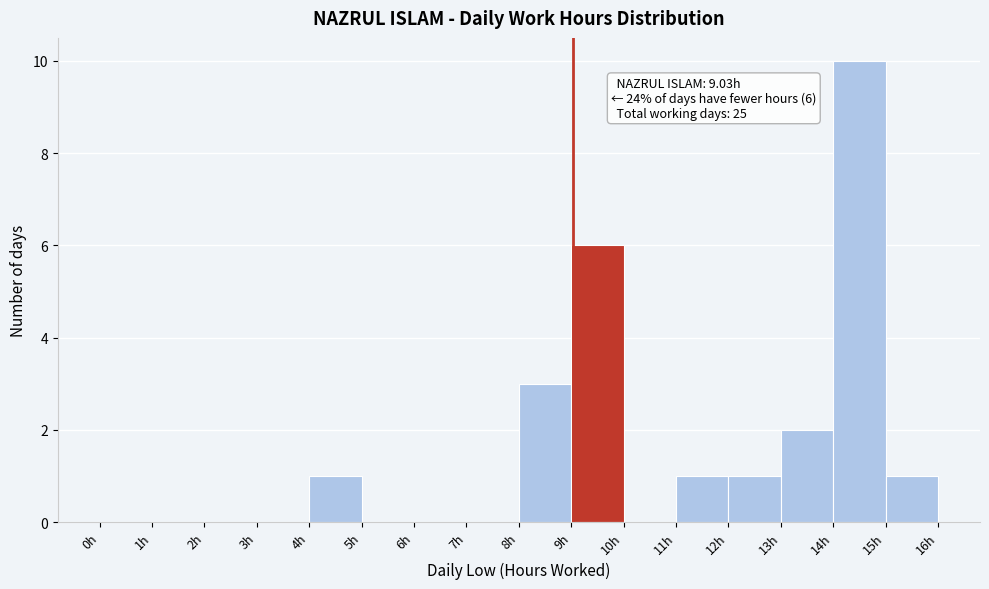

Which range on the x-axis has the tallest bar?

14 to 15